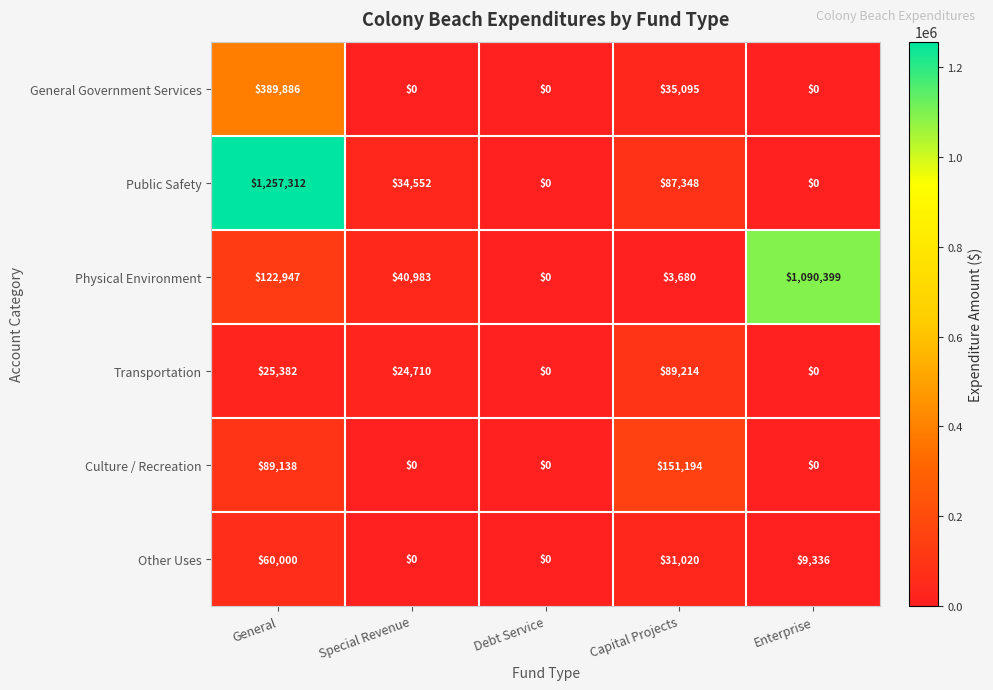

List the series in order of their peak value, highest first.

Public Safety, Physical Environment, General Government Services, Culture / Recreation, Transportation, Other Uses